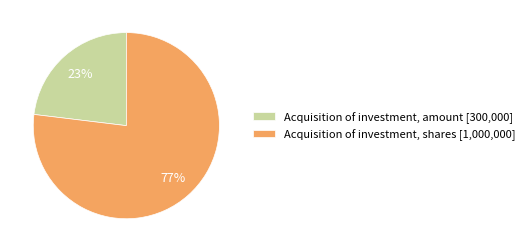

Which slice is the smallest?

Acquisition of investment, amount